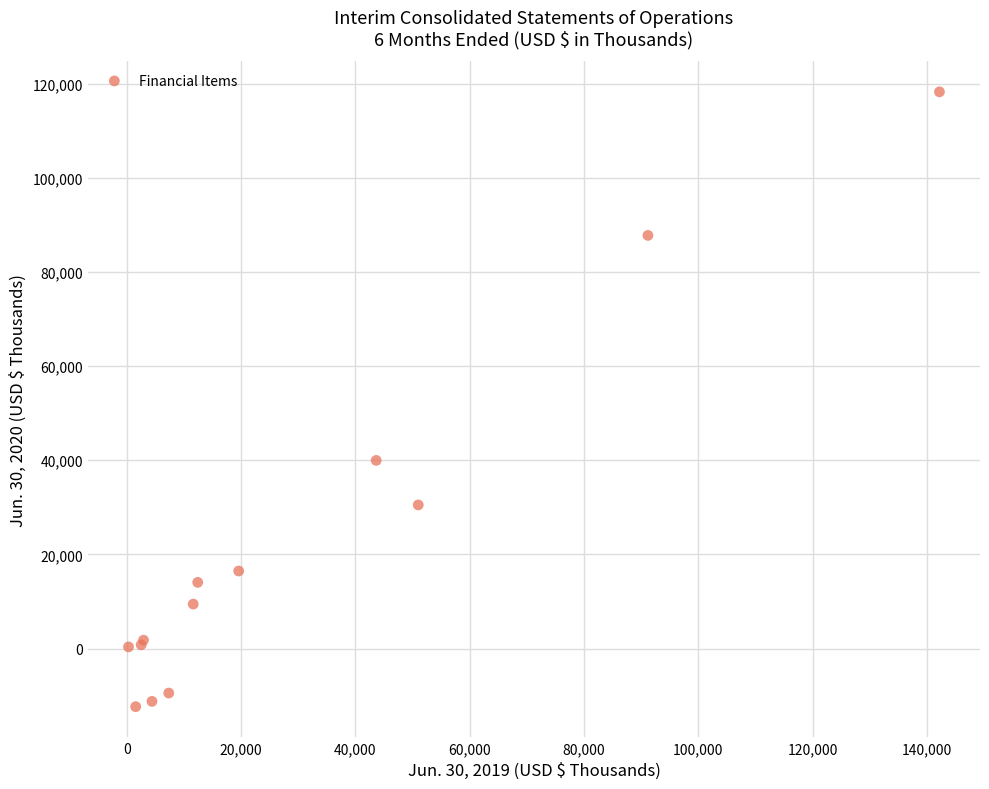

What Y value in the scatter plot is closest to 52970?

39974